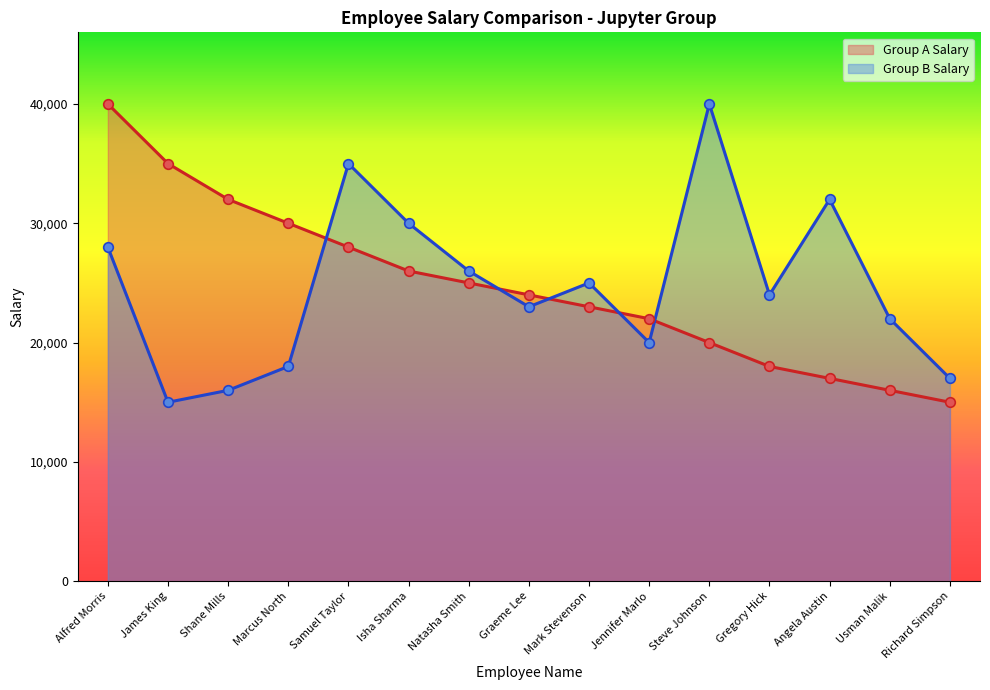

Which series contains the highest Y value?

Group A Salary